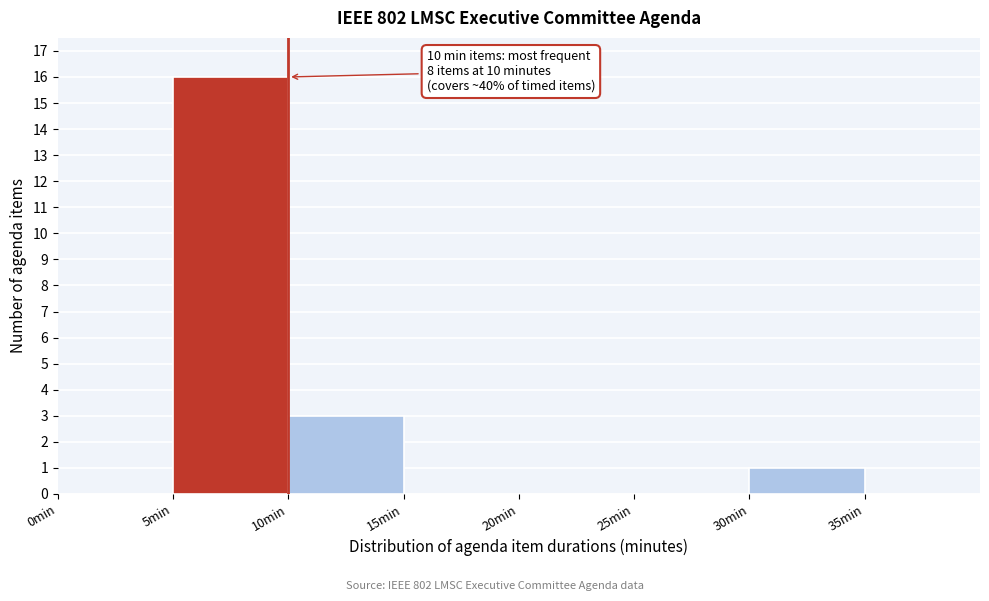

Which range on the x-axis has the tallest bar?

5 to 10